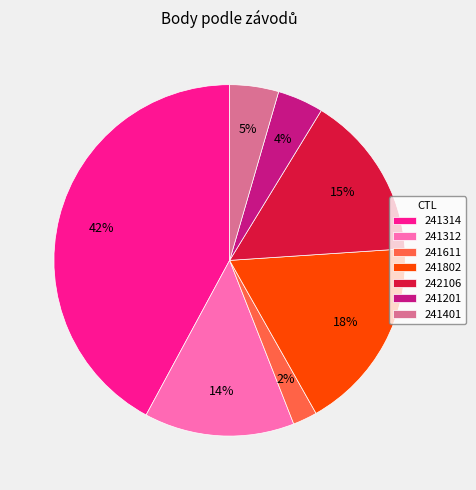

Count the number of slices in the pie.

7